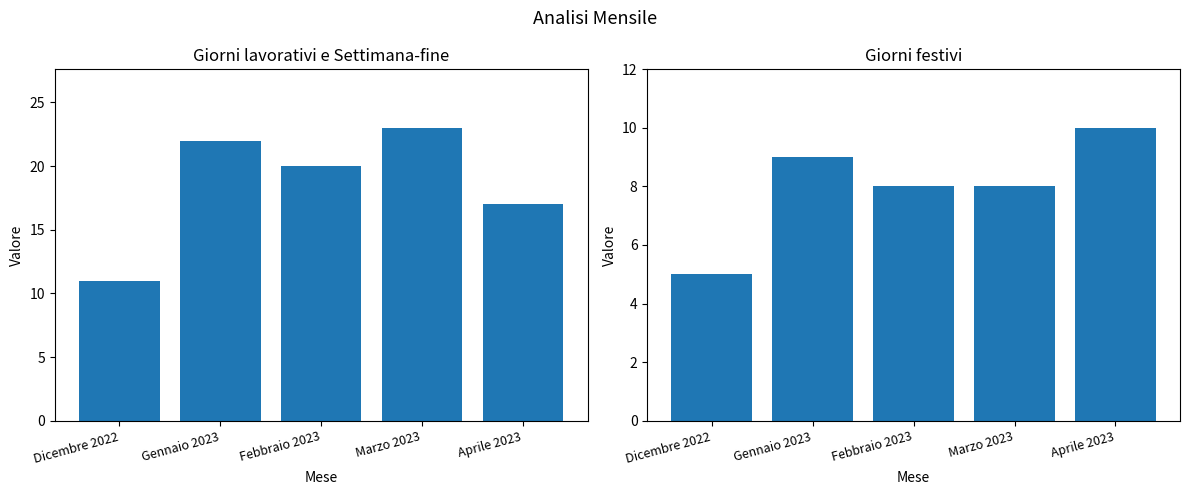

Rank the series by their average value, from highest to lowest.

Giorni lavorativi, Settimana-fine